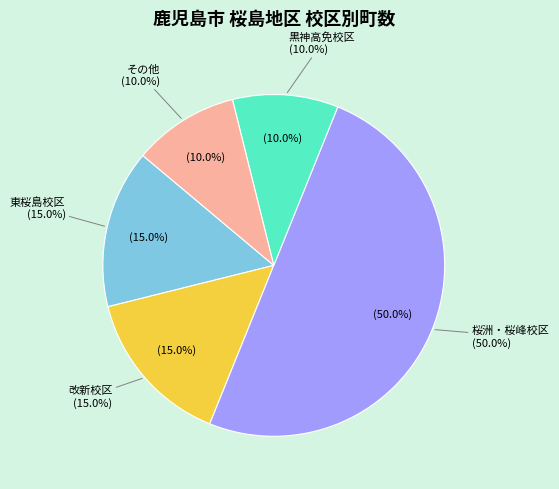

How many slices are in this pie chart?

5